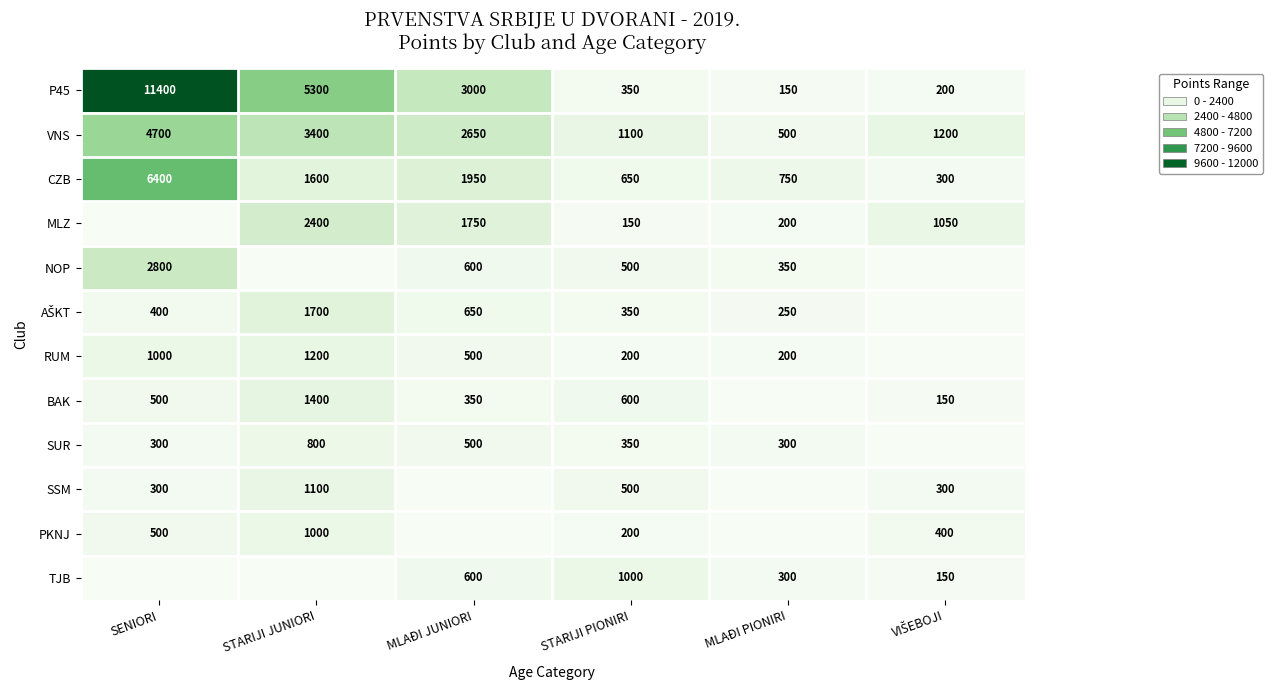

The value of PKNJ at STARIJI JUNIORI is 1000. True or false?

True